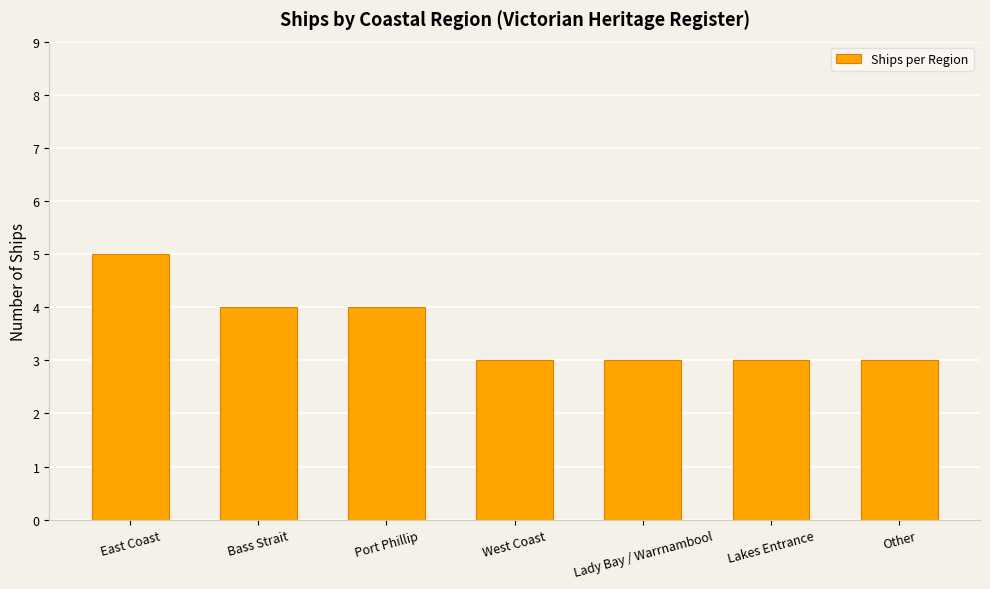

What is the value of the 5th bar from the left?

3